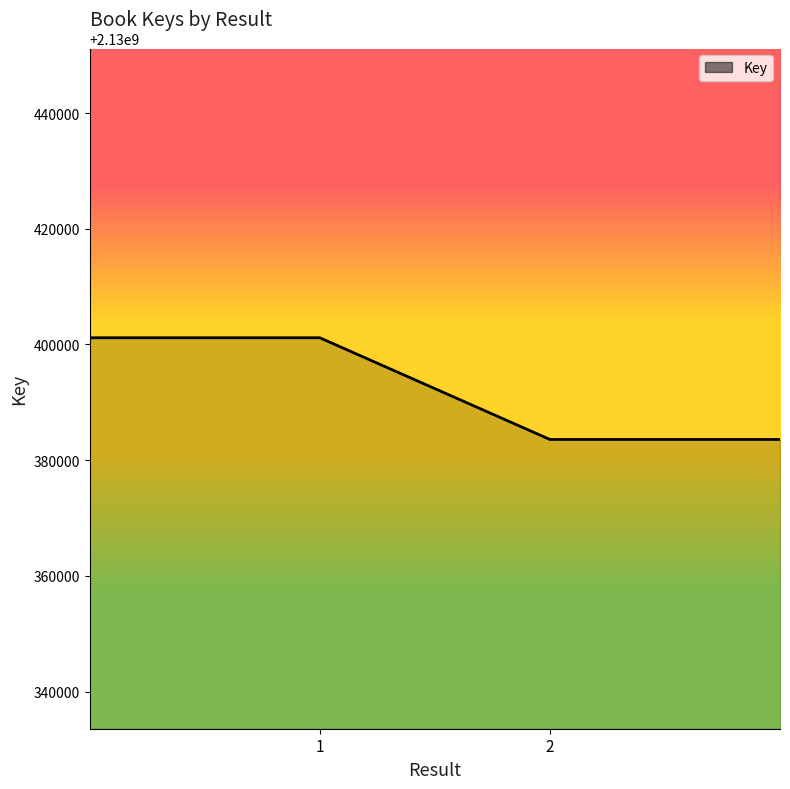

What is the difference between the maximum and minimum values?

17577